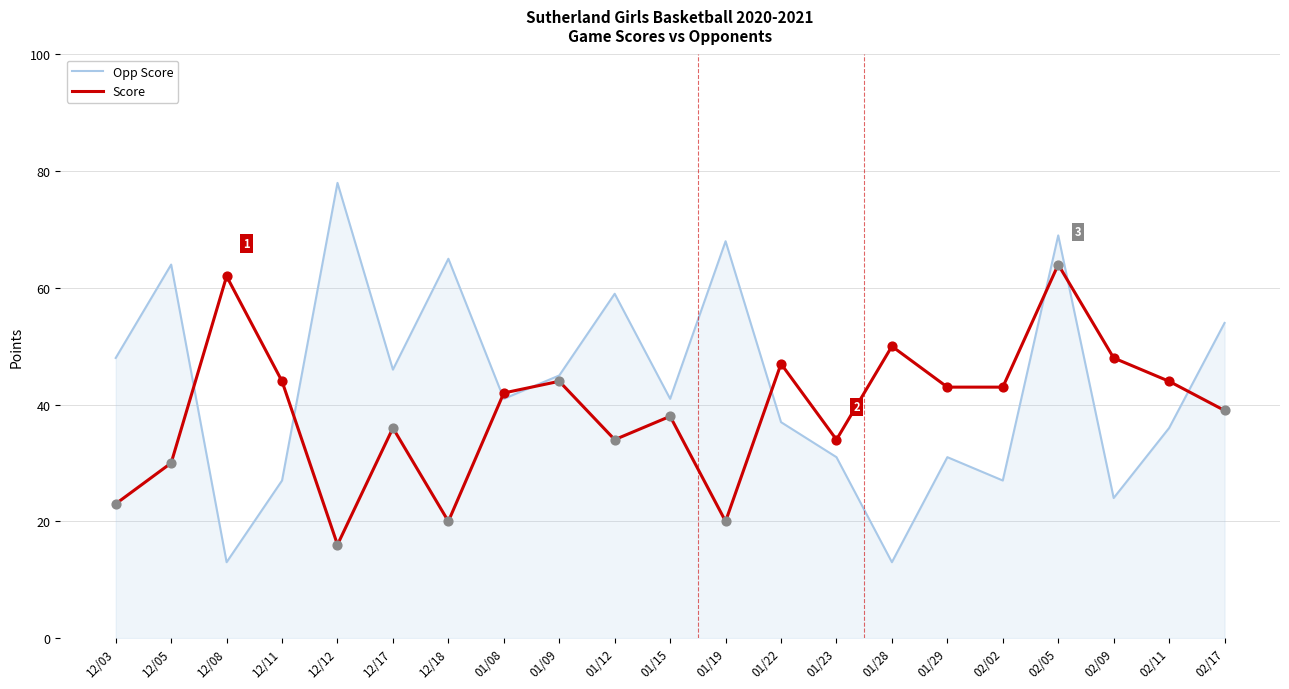

Between 12/11 and 02/11, which series saw the biggest shift?

Opp Score